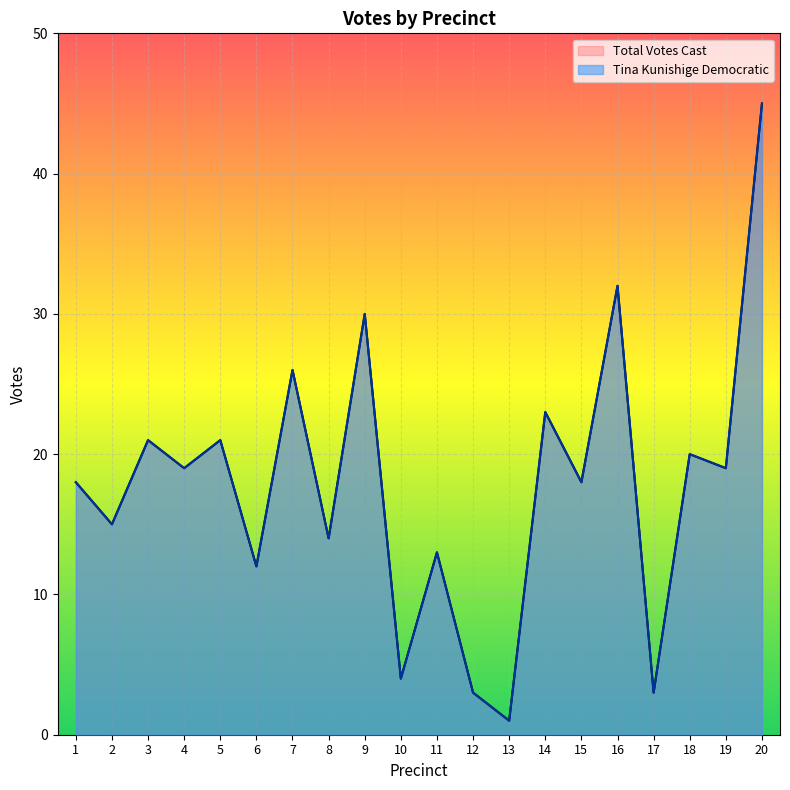

What is the minimum value shown in the chart?

1